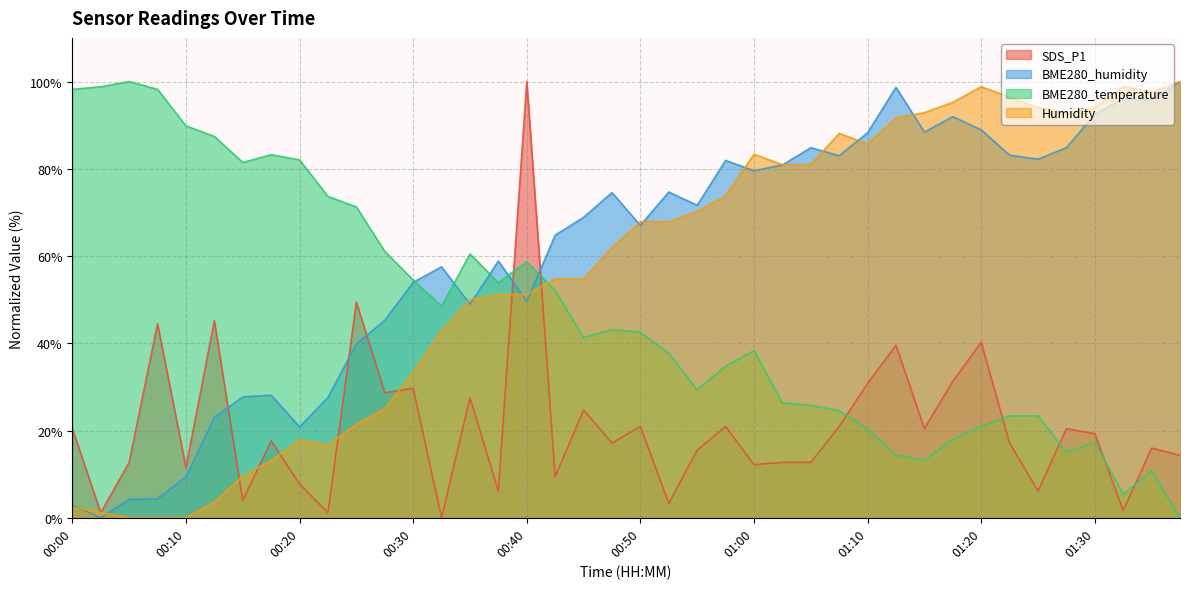

The BME280_temperature series shows 9.4 at 01:22. True or false?

False